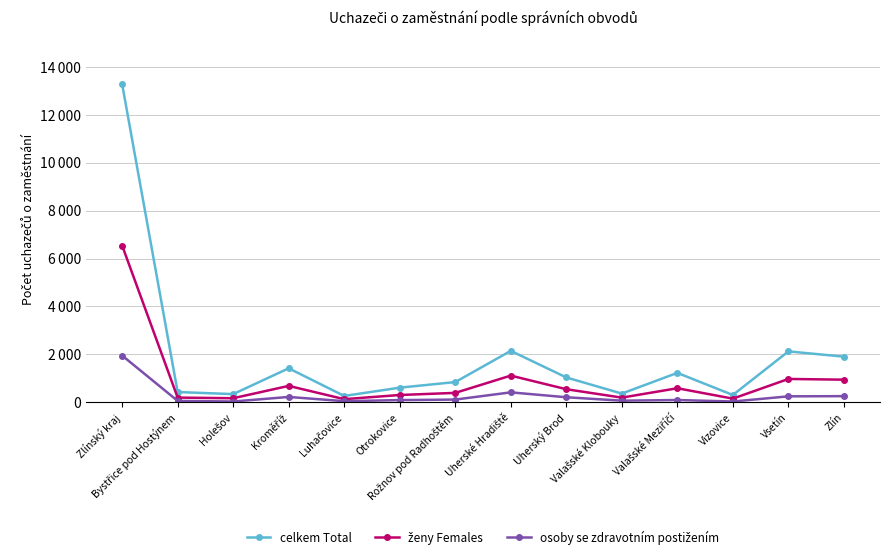

Is this an area chart (filled region under the line)?

No